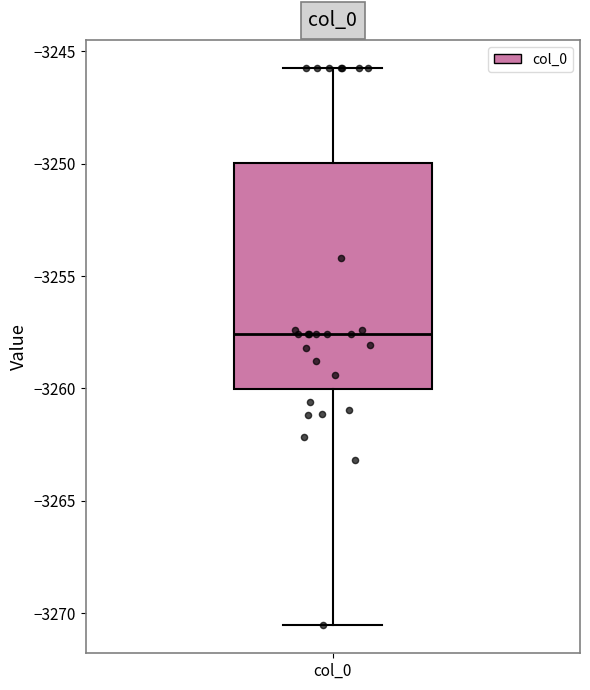

Read this box plot against the y-axis: the position of the median line, the range covered by the box, and the ends of both whiskers. The values are not printed on the chart, so give them approximately, as read against the axis.

median -3257.5, box -3260.0 to -3250.0, whiskers -3270.5 to -3245.5